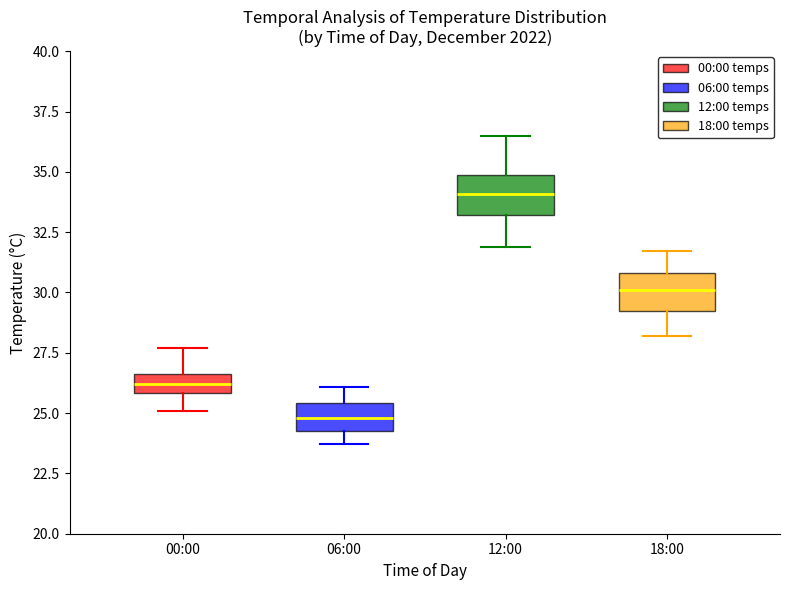

Where does the lower whisker of the box for 12:00 end on the y-axis? The values are not printed on the chart, so give them approximately, as read against the axis.

32.0